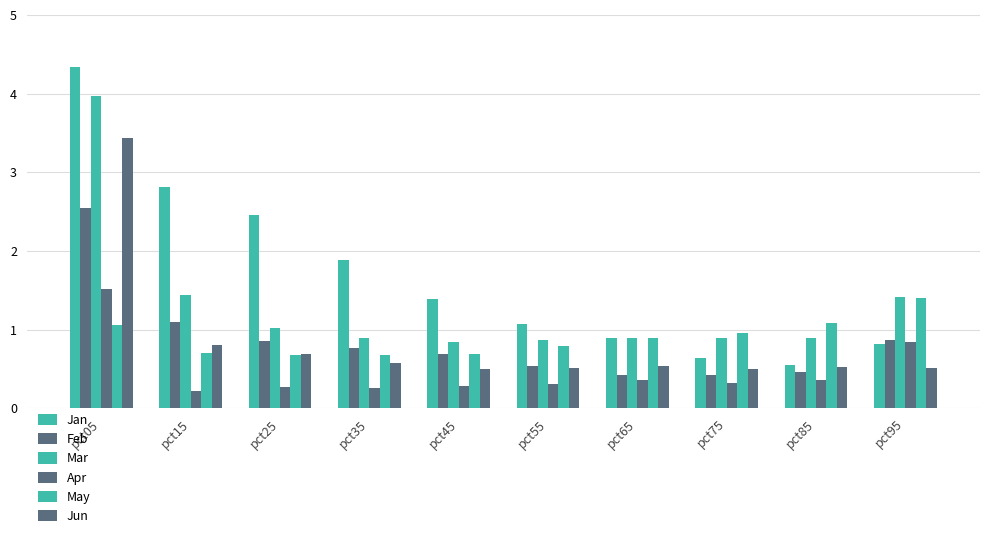

What is the total value across all series at pct55?

4.1